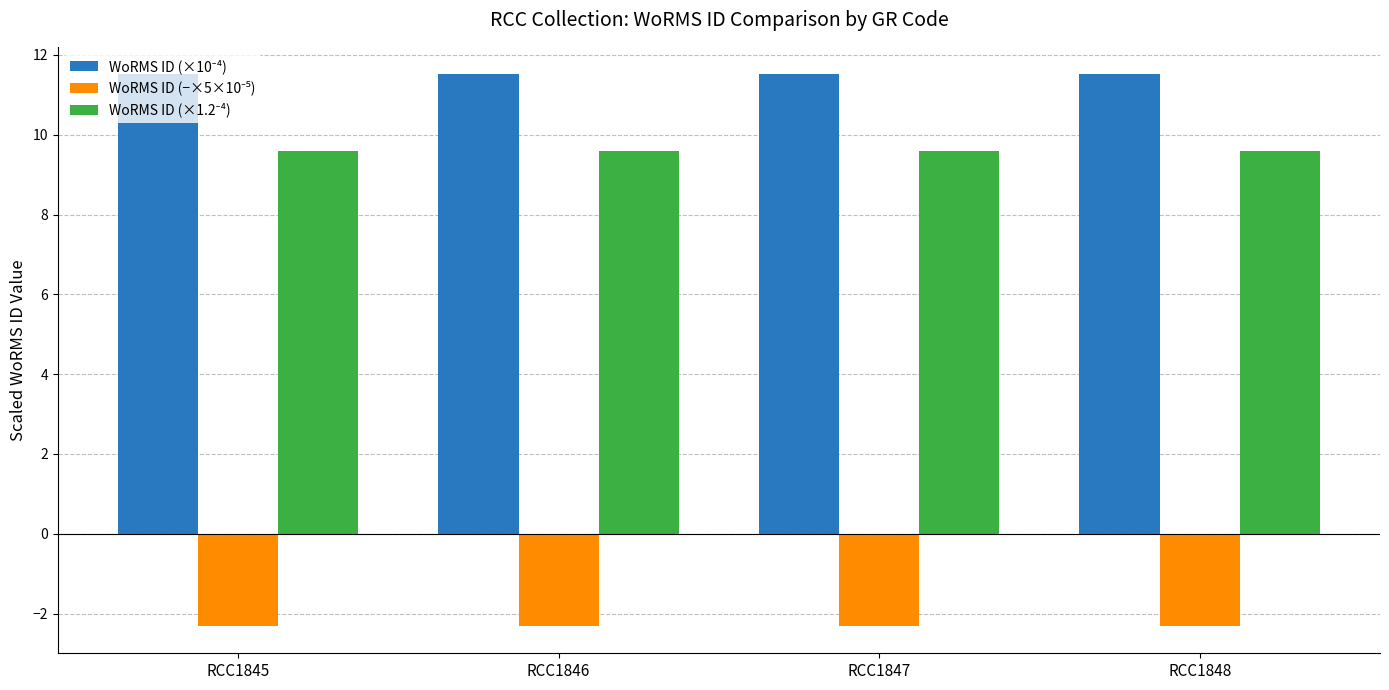

What is the greatest value displayed?

11.5